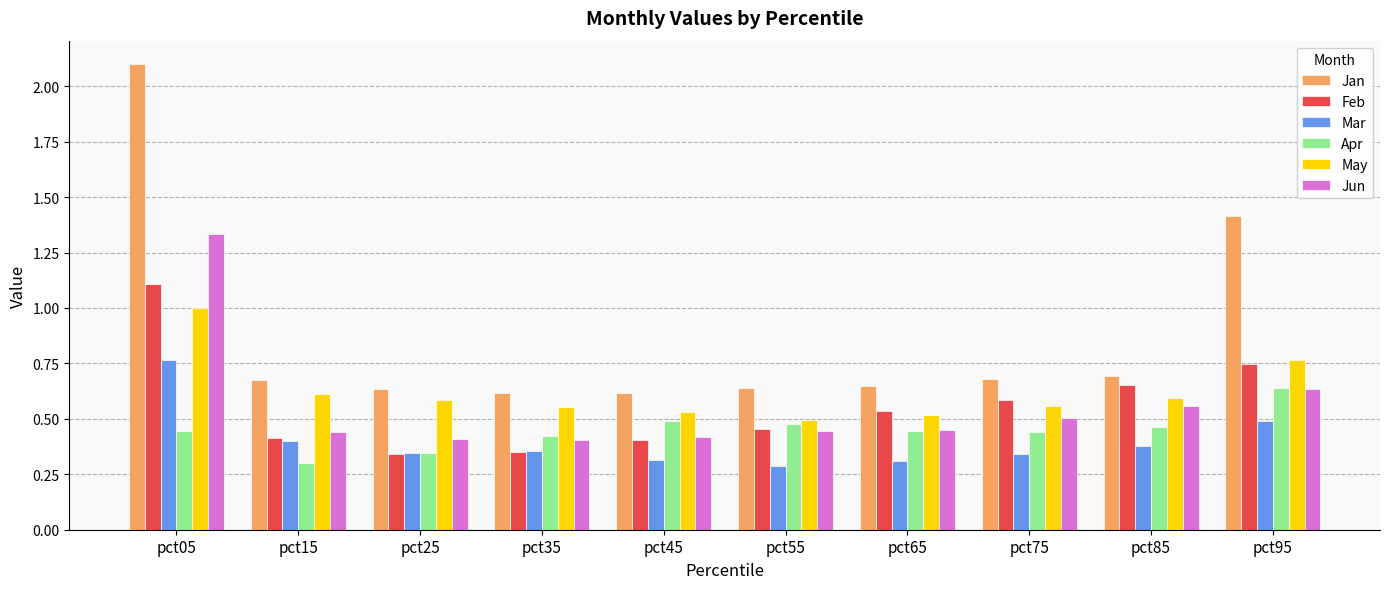

What are all the series names shown in the legend?

Jan, Feb, Mar, Apr, May, Jun